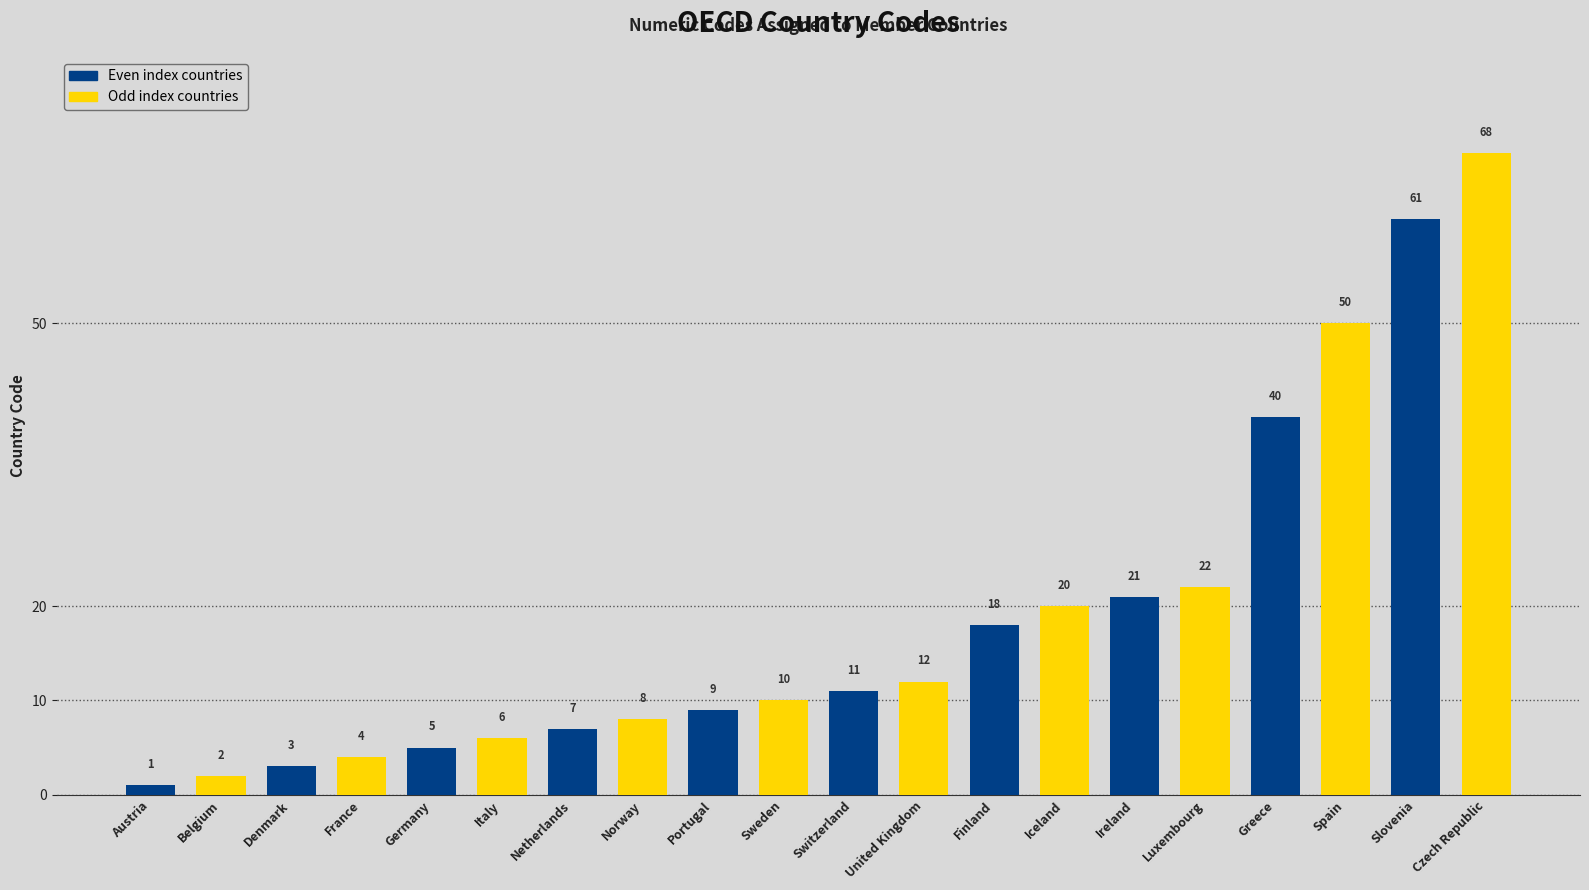

What is the difference between the maximum and minimum values?

67